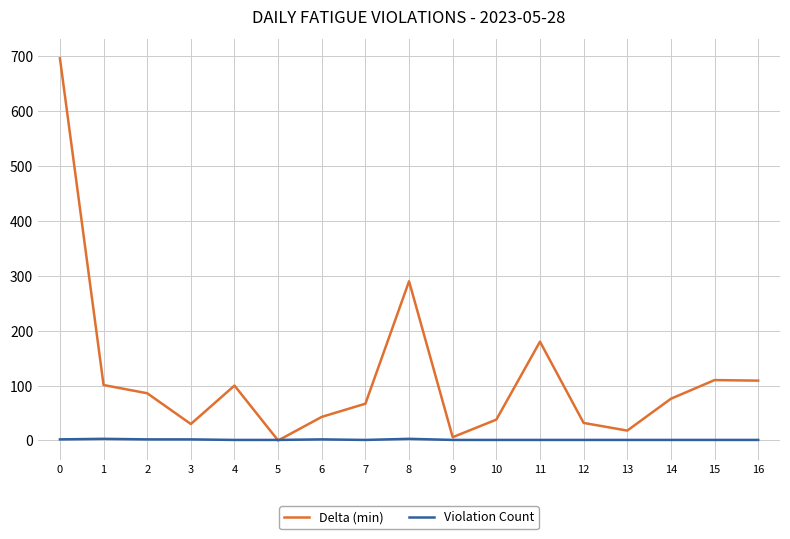

How many interior local valleys does the Delta (min) series have?

4